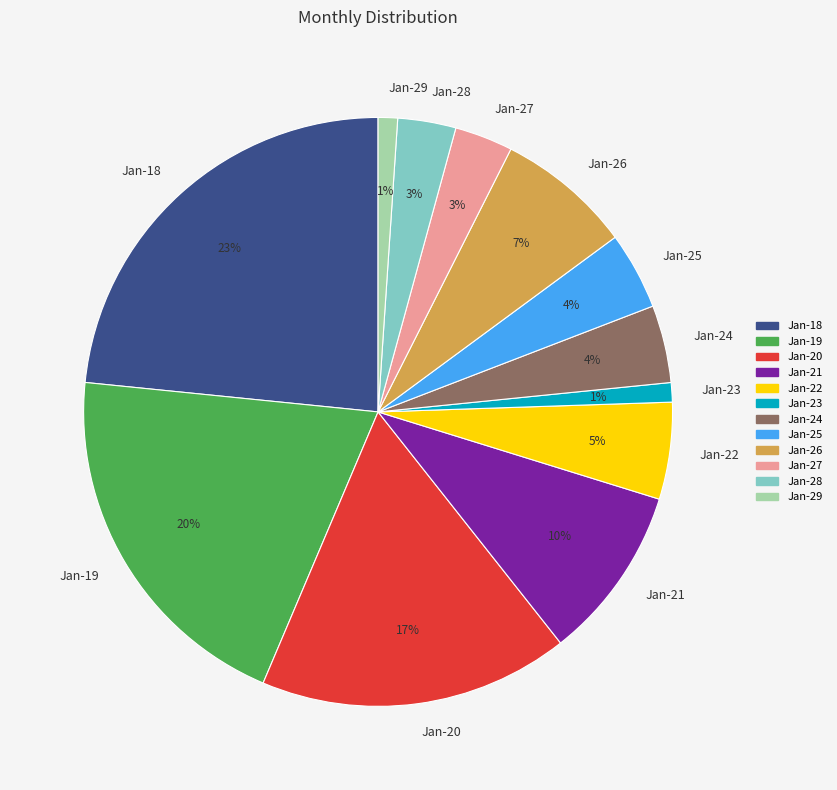

What percentage is the Jan-28 slice, to the nearest percent?

3%